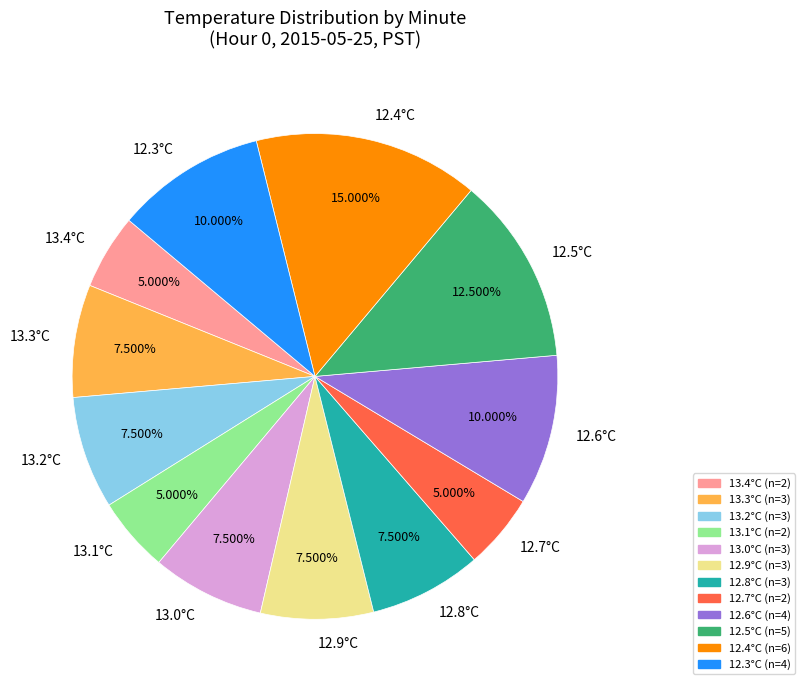

Does 13.4°C represent more than half of the total?

No